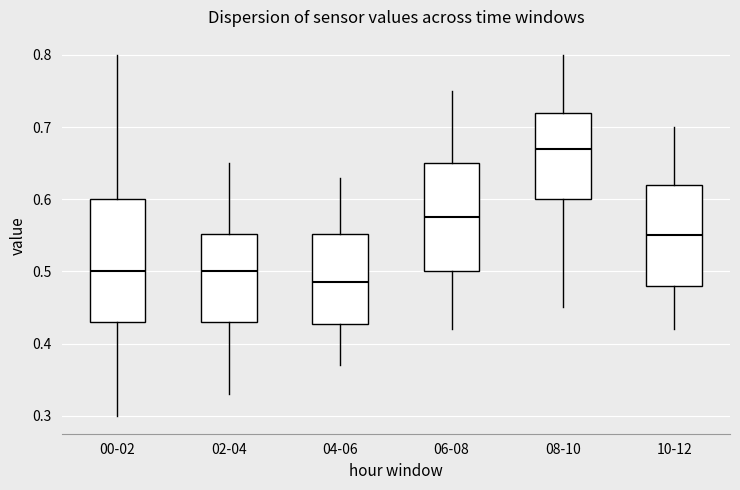

Which box is the tallest, from its lower edge to its upper edge?

00-02